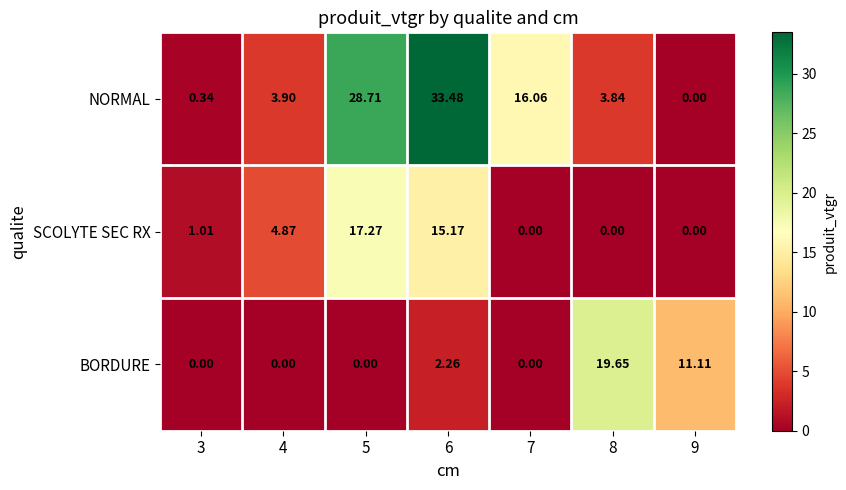

Which series has the largest range (max minus min)?

NORMAL